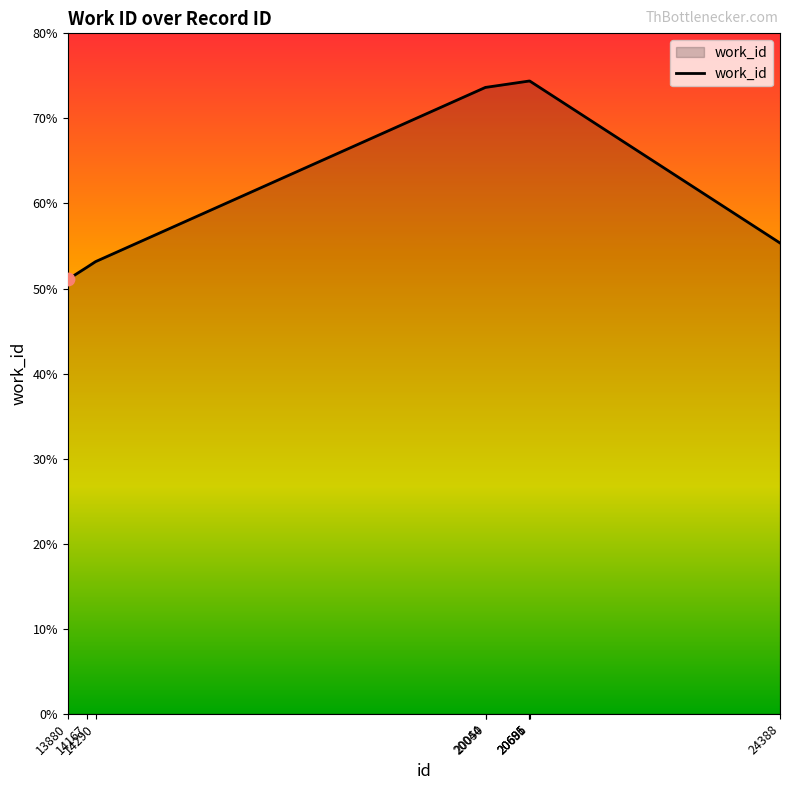

What is the ratio of the value at 13880 to the value at 20685?

0.7